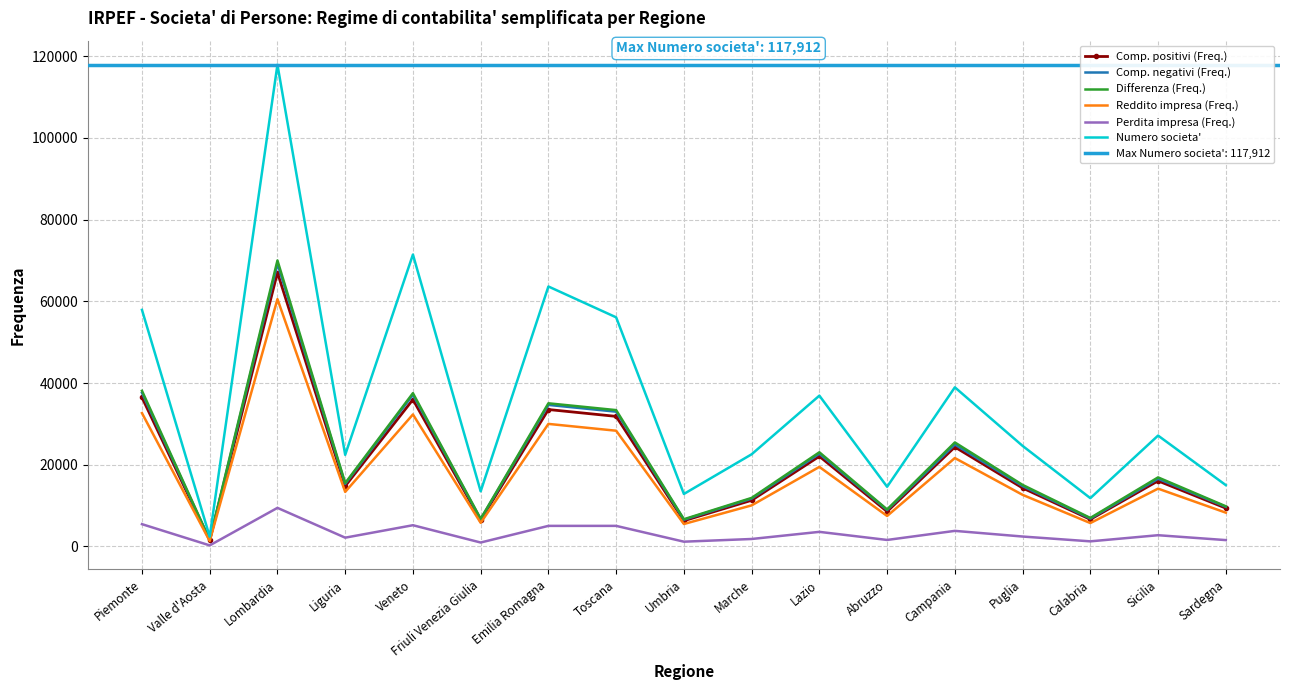

What is the difference between the maximum and minimum values in the Numero societa' series?

115507